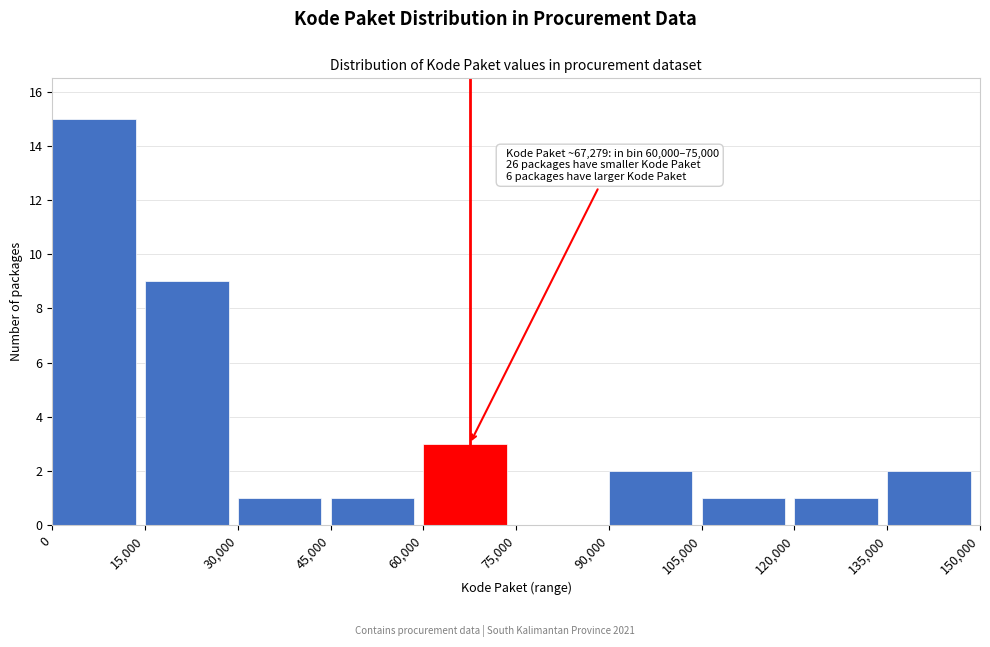

Which range on the x-axis has the tallest bar?

0 to 15,000